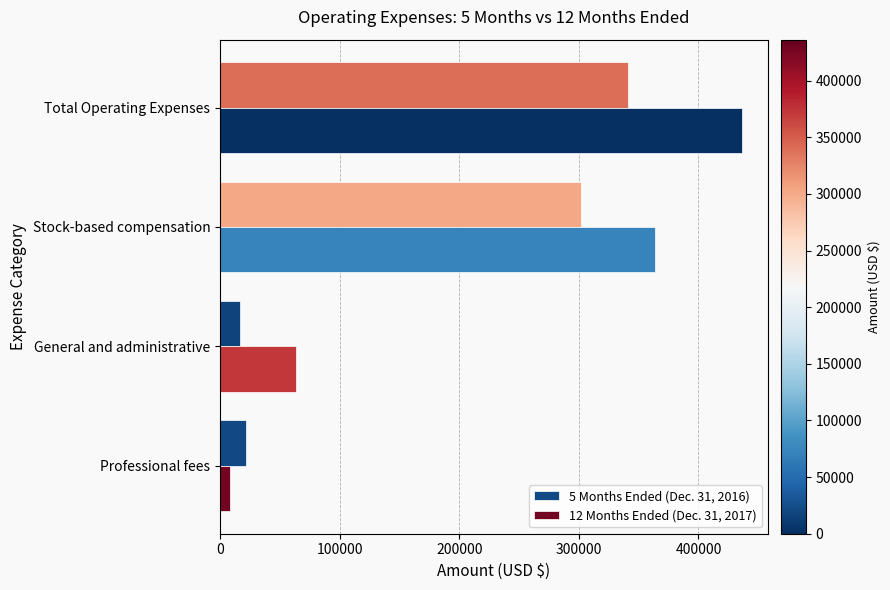

Is the value of 5 Months Ended (Dec. 31, 2016) at Stock-based compensation greater than the value of 12 Months Ended (Dec. 31, 2017) at Professional fees?

Yes